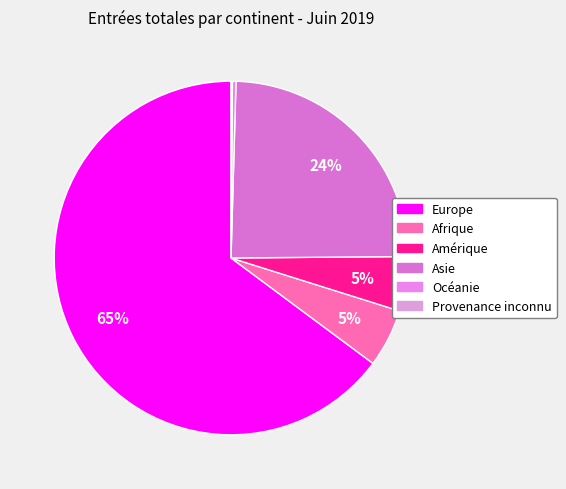

Which category has the biggest portion of the pie?

Europe